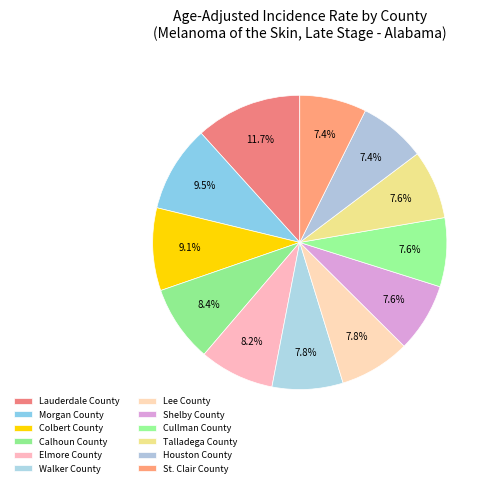

Is Talladega County the majority of the pie?

No